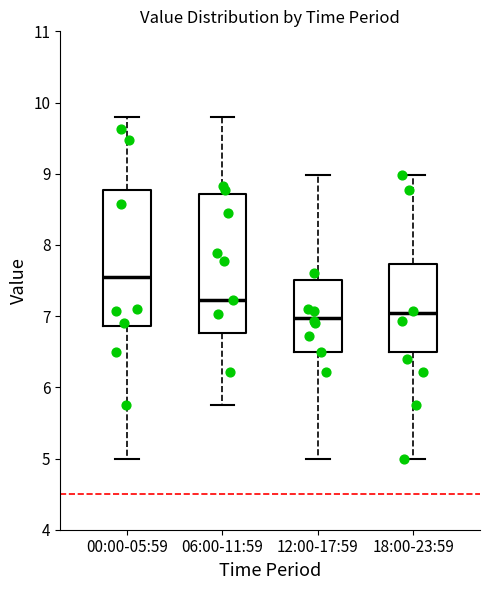

Reading left to right, read every box against the y-axis: the position of its median line, the range the box covers, and the ends of its whiskers. The values are not printed on the chart, so give them approximately, as read against the axis.

00:00-05:59: median 7.6, box 6.9 to 8.8, whiskers 5.0 to 9.8
06:00-11:59: median 7.2, box 6.8 to 8.7, whiskers 5.8 to 9.8
12:00-17:59: median 7.0, box 6.5 to 7.5, whiskers 5.0 to 9.0
18:00-23:59: median 7.1, box 6.5 to 7.7, whiskers 5.0 to 9.0